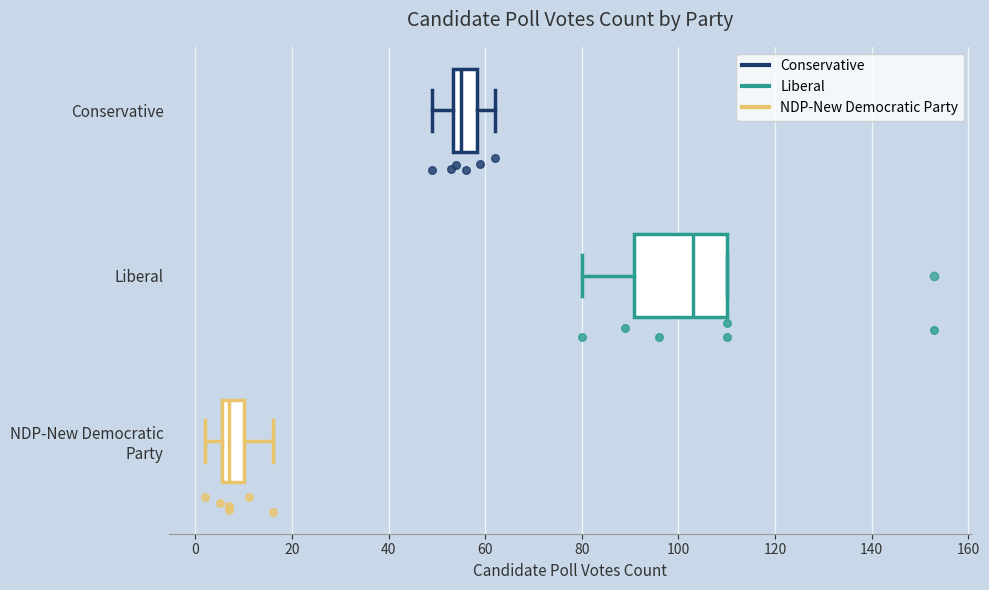

Reading bottom to top, read every box against the x-axis: the position of its median line, the range the box covers, and the ends of its whiskers. The values are not printed on the chart, so give them approximately, as read against the axis.

NDP-New Democratic Party: median 8, box 6 to 10, whiskers 2 to 16
Liberal: median 104, box 90 to 110, whiskers 80 to 110
Conservative: median 56, box 54 to 58, whiskers 50 to 62